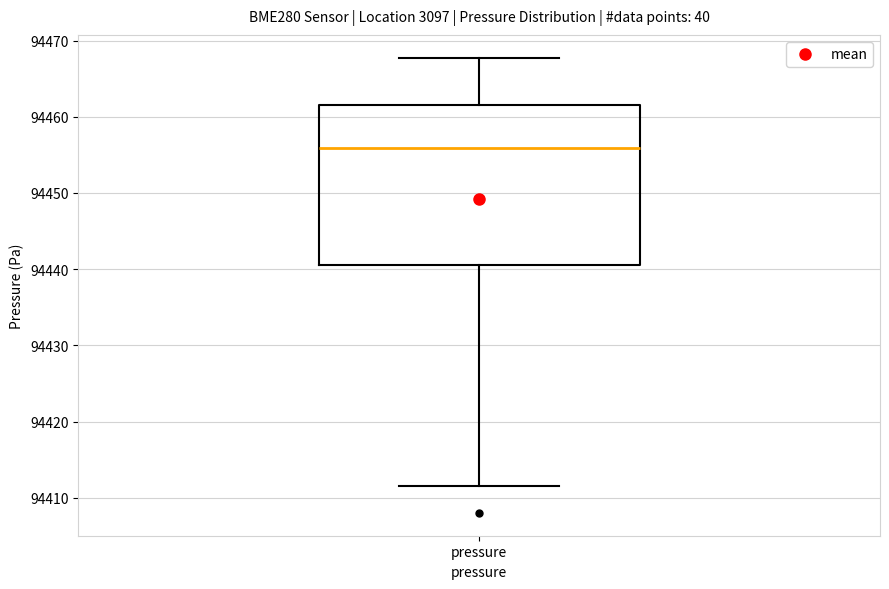

Transcribe this box plot: give where the median line is, the range the box spans, and where the two whiskers end, as read against the y-axis. The values are not printed on the chart, so give them approximately, as read against the axis.

median 94456, box 94441 to 94461, whiskers 94412 to 94468